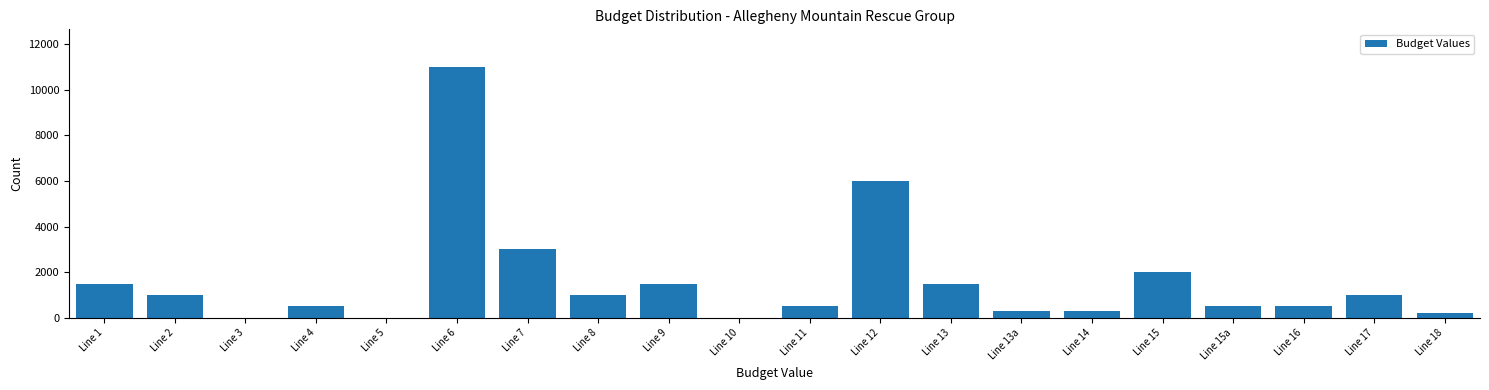

Reading right to left, transcribe all the data shown in this chart.

Line 18=200	Line 17=1000	Line 16=500	Line 15a=500	Line 15=2000	Line 14=300	Line 13a=300	Line 13=1500	Line 12=6000	Line 11=500	Line 10=0	Line 9=1500	Line 8=1000	Line 7=3000	Line 6=11000	Line 5=0	Line 4=500	Line 3=0	Line 2=1000	Line 1=1500